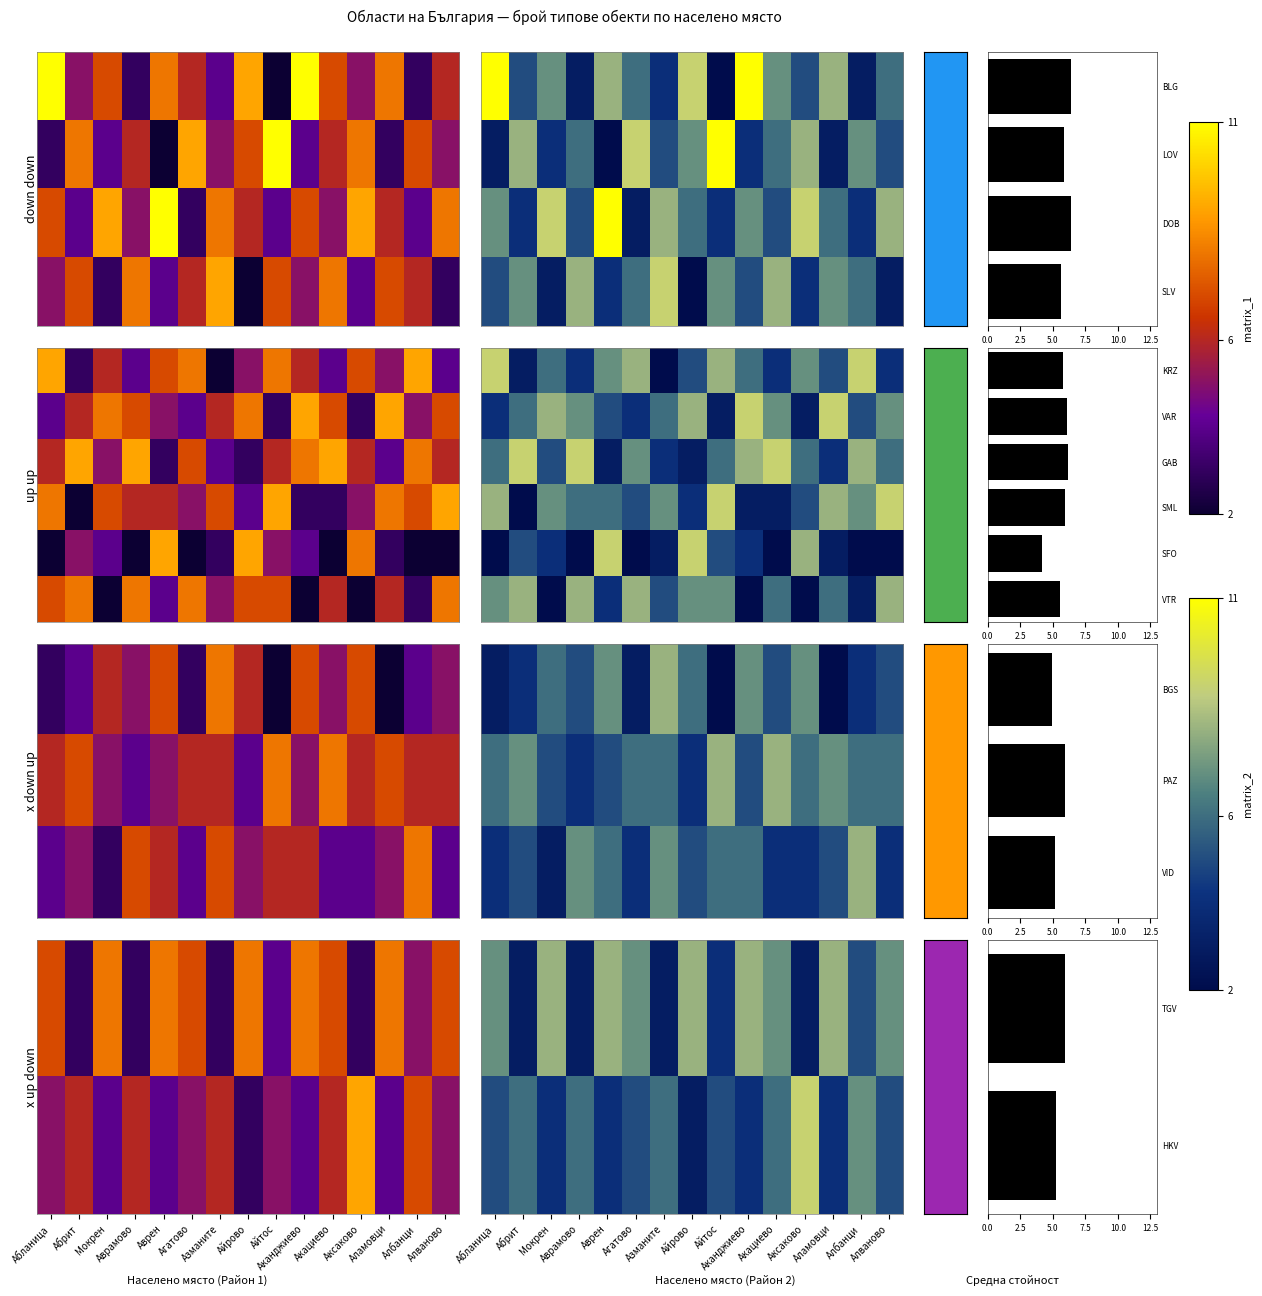

List the series in order of their peak value, lowest first.

TGV, VID, VTR, HKV, SML, SFO